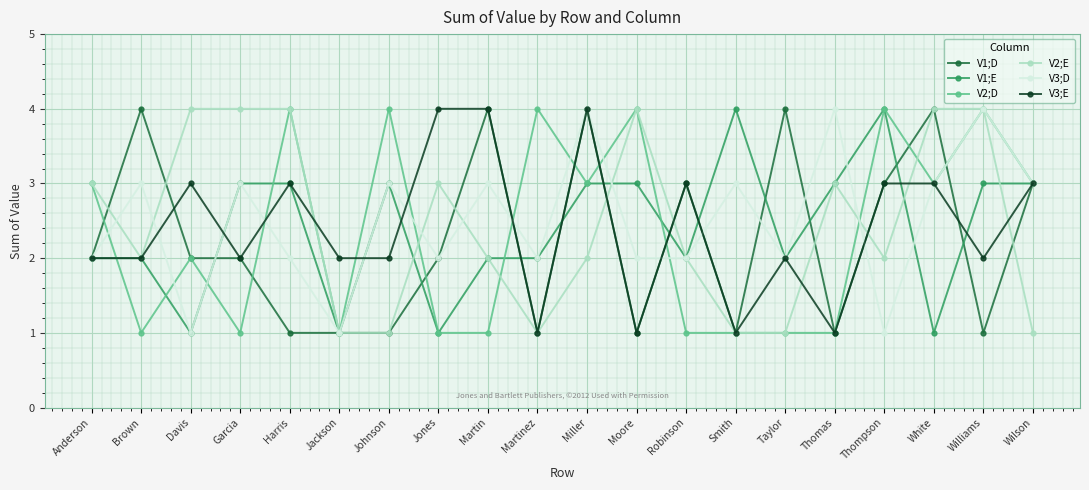

At which category is the sum across all series the highest?

Miller